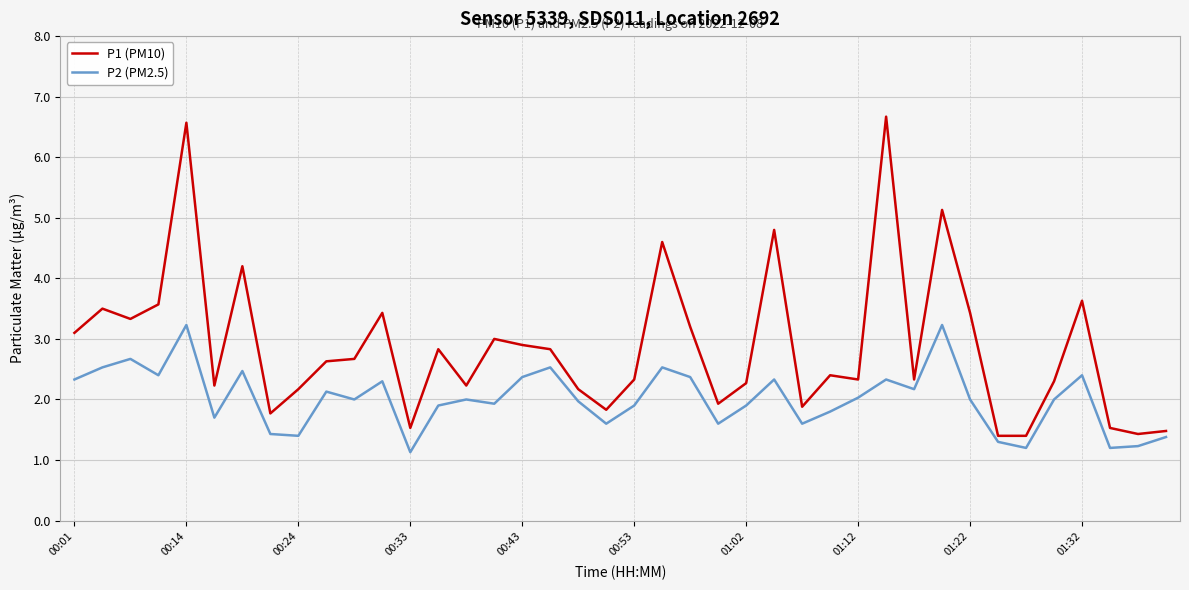

Rank the series by their average value, from highest to lowest.

P1 (PM10), P2 (PM2.5)